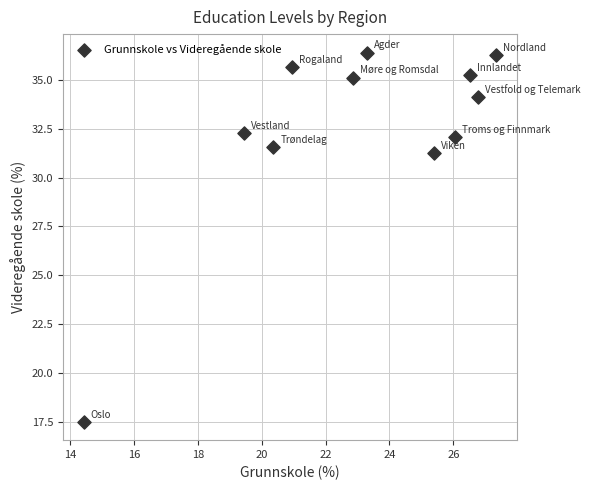

What Y value in the scatter plot is closest to 26?

31.2